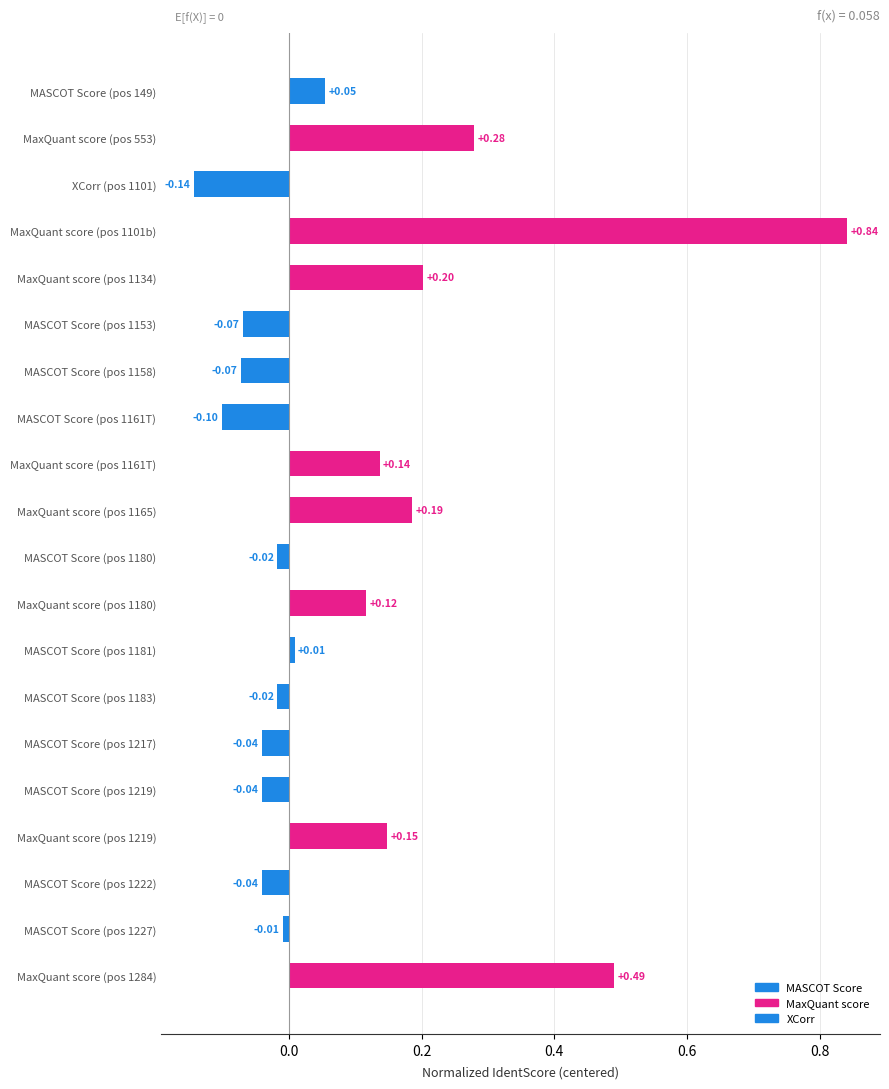

What is the difference between the maximum and minimum values?

1.0